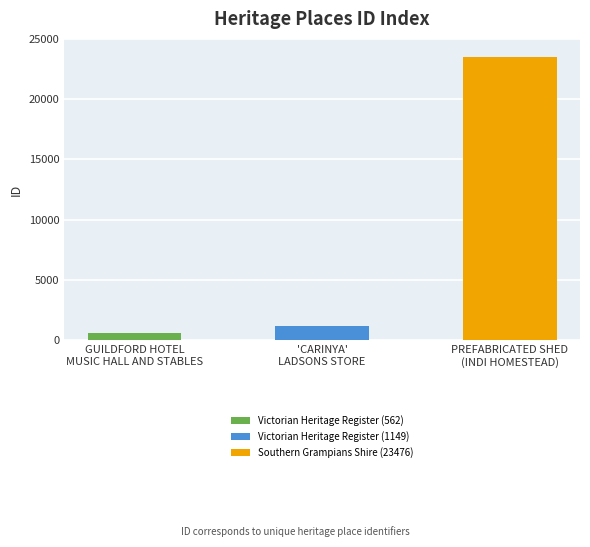

What is the maximum value shown in the chart?

23476